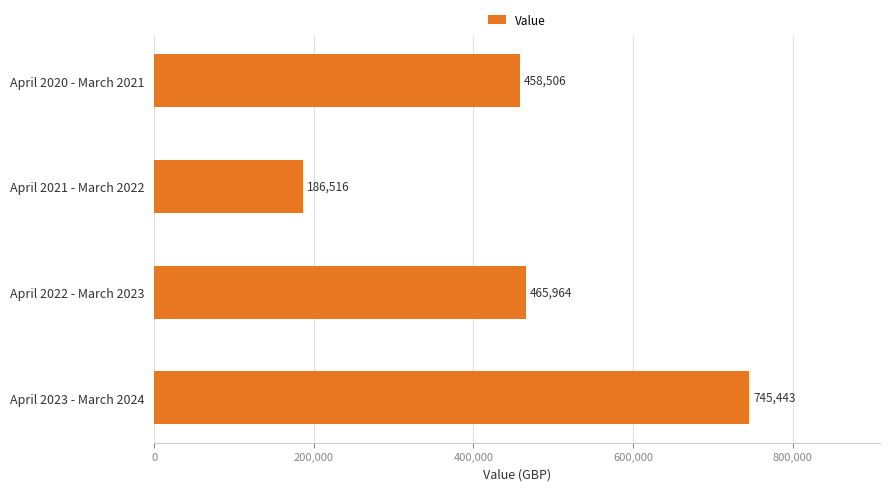

What is the label of the 2nd bar from the bottom?

April 2022 - March 2023